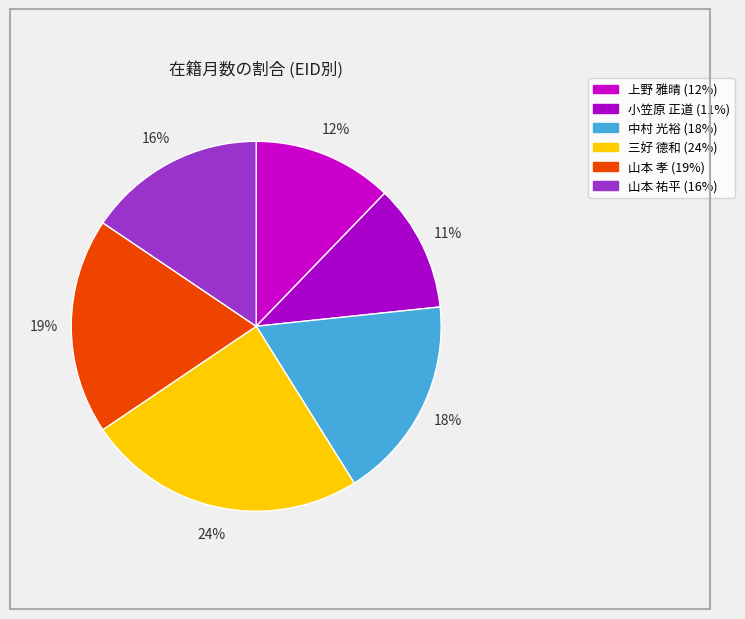

What percentage do 小笠原 正道 and 三好 德和 together represent?

35.6%